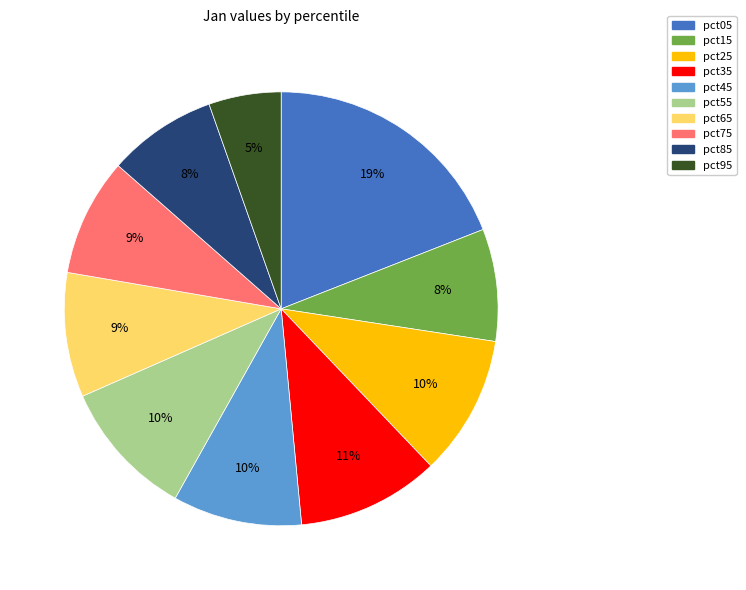

How many segments does this pie chart have?

10